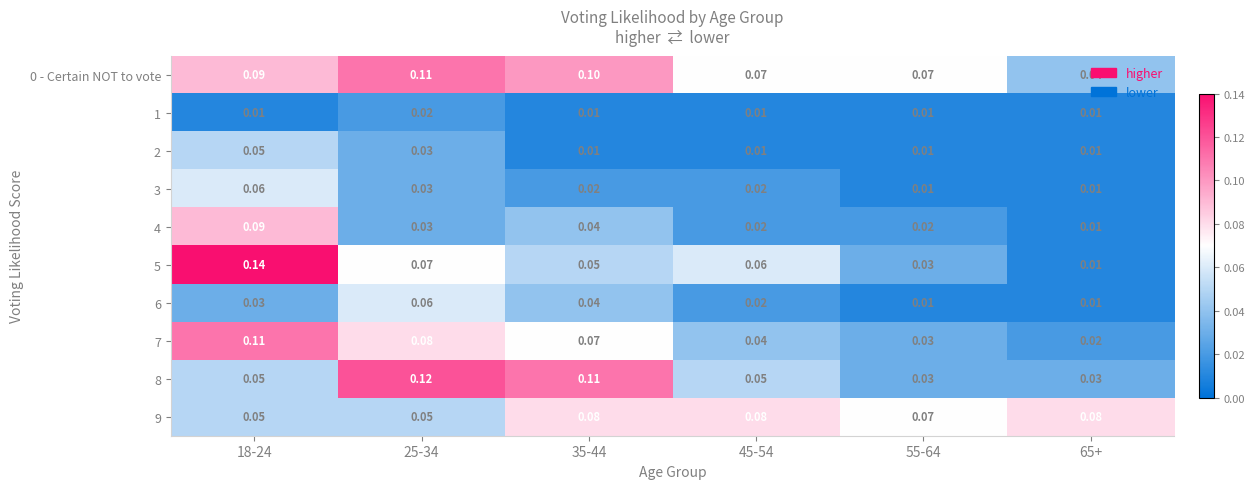

Reading left to right, what are all the values shown in this chart?

0 - Certain NOT to vote: 18-24=0.1	25-34=0.1	35-44=0.1	45-54=0.1	55-64=0.1	65+=0.0
1: 18-24=0.0	25-34=0.0	35-44=0.0	45-54=0.0	55-64=0.0	65+=0.0
2: 18-24=0.1	25-34=0.0	35-44=0.0	45-54=0.0	55-64=0.0	65+=0.0
3: 18-24=0.1	25-34=0.0	35-44=0.0	45-54=0.0	55-64=0.0	65+=0.0
4: 18-24=0.1	25-34=0.0	35-44=0.0	45-54=0.0	55-64=0.0	65+=0.0
5: 18-24=0.1	25-34=0.1	35-44=0.1	45-54=0.1	55-64=0.0	65+=0.0
6: 18-24=0.0	25-34=0.1	35-44=0.0	45-54=0.0	55-64=0.0	65+=0.0
7: 18-24=0.1	25-34=0.1	35-44=0.1	45-54=0.0	55-64=0.0	65+=0.0
8: 18-24=0.1	25-34=0.1	35-44=0.1	45-54=0.1	55-64=0.0	65+=0.0
9: 18-24=0.1	25-34=0.1	35-44=0.1	45-54=0.1	55-64=0.1	65+=0.1